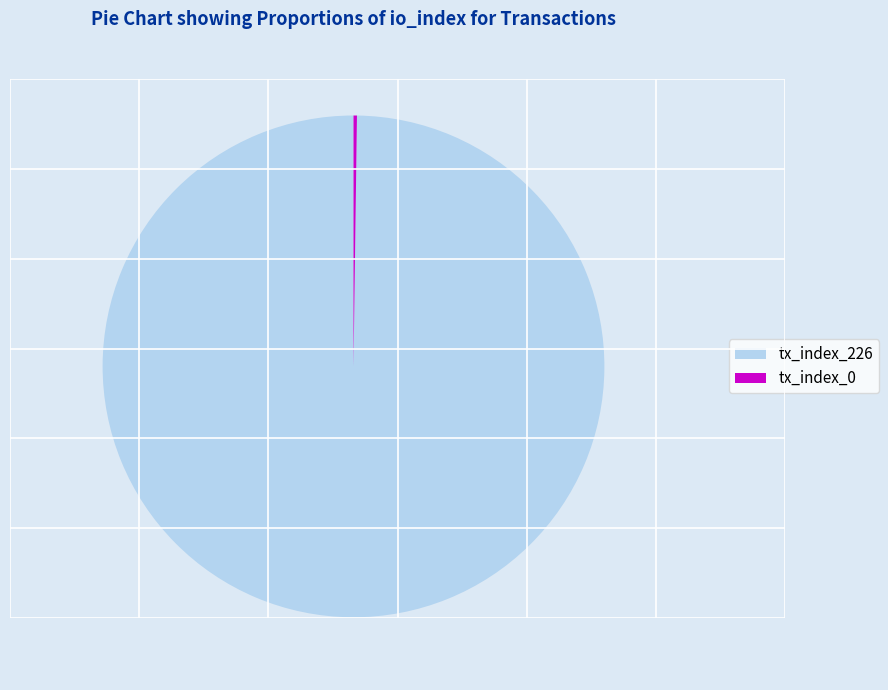

Which category accounts for the majority?

tx_index_226